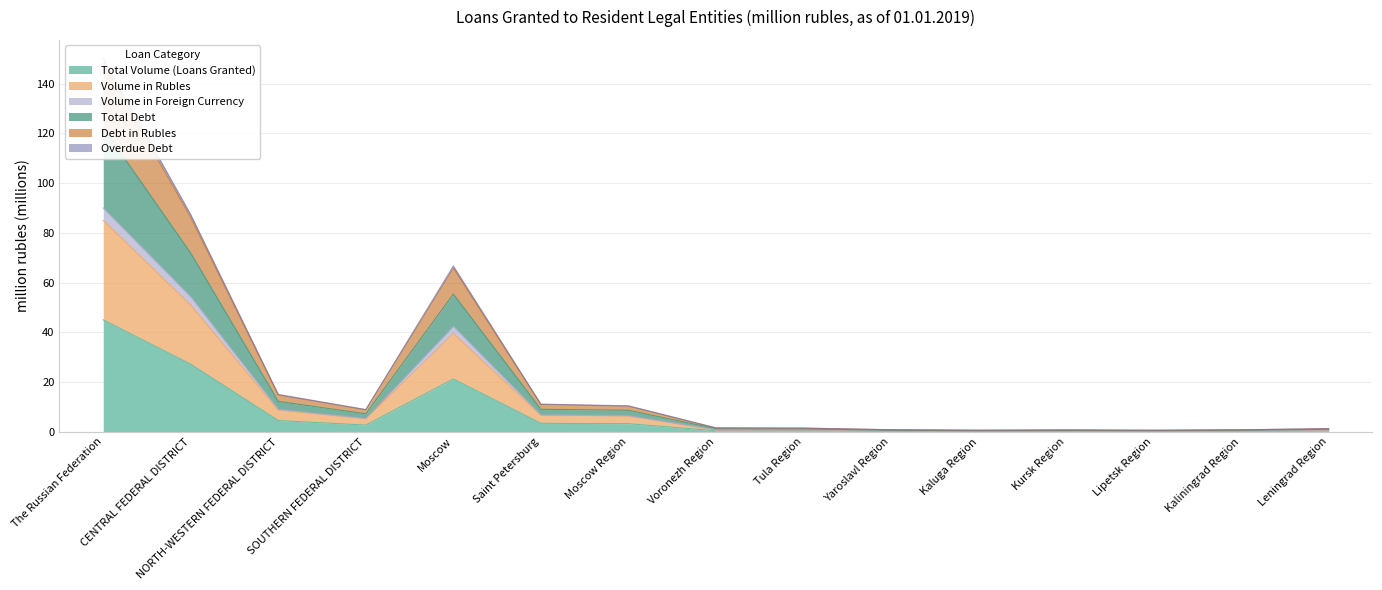

At which label does Total Volume (Loans Granted) reach its peak?

The Russian Federation